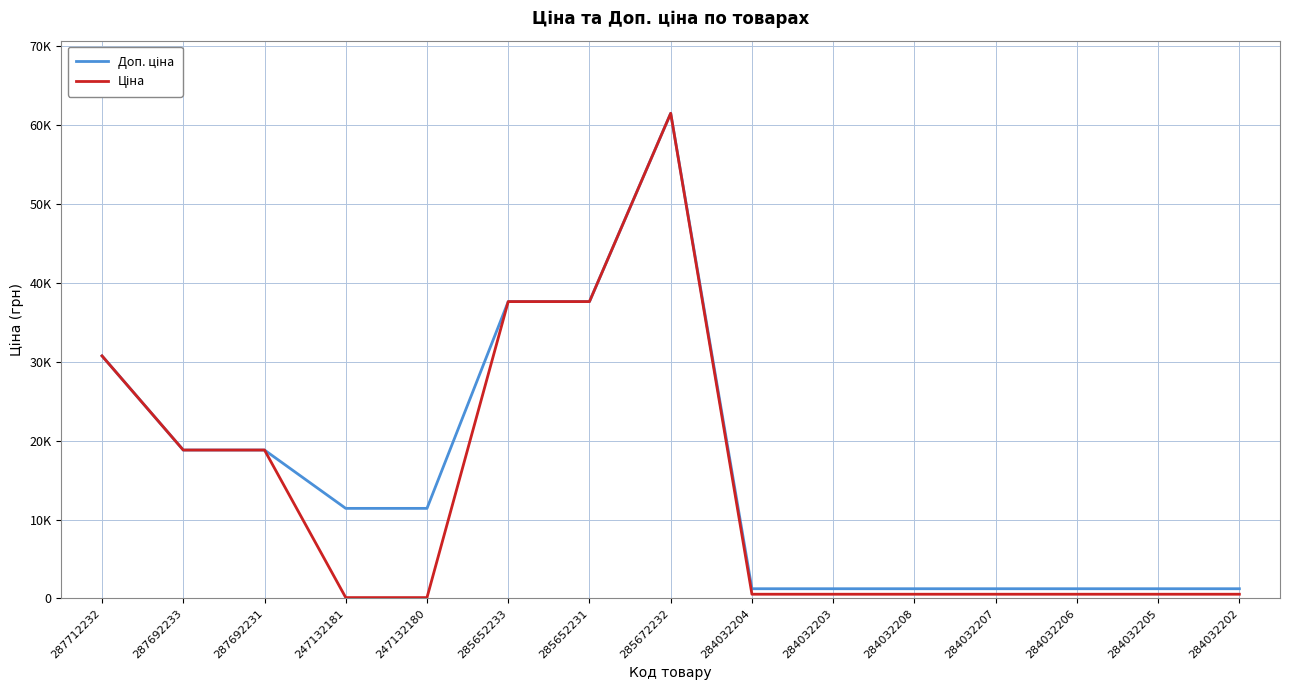

What is the sum of all Доп. ціна values?

236400.0